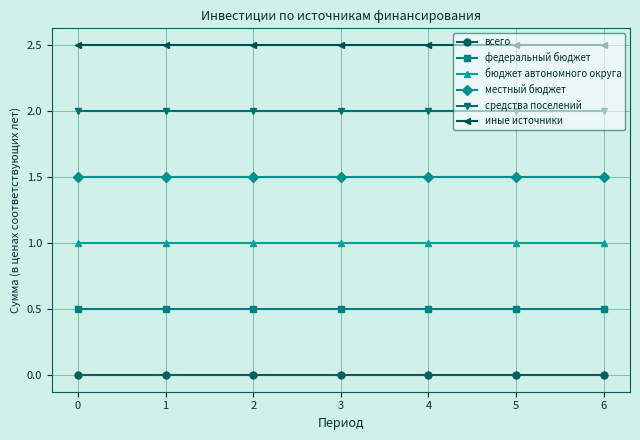

What is the difference between the highest and lowest values at 1?

2.5